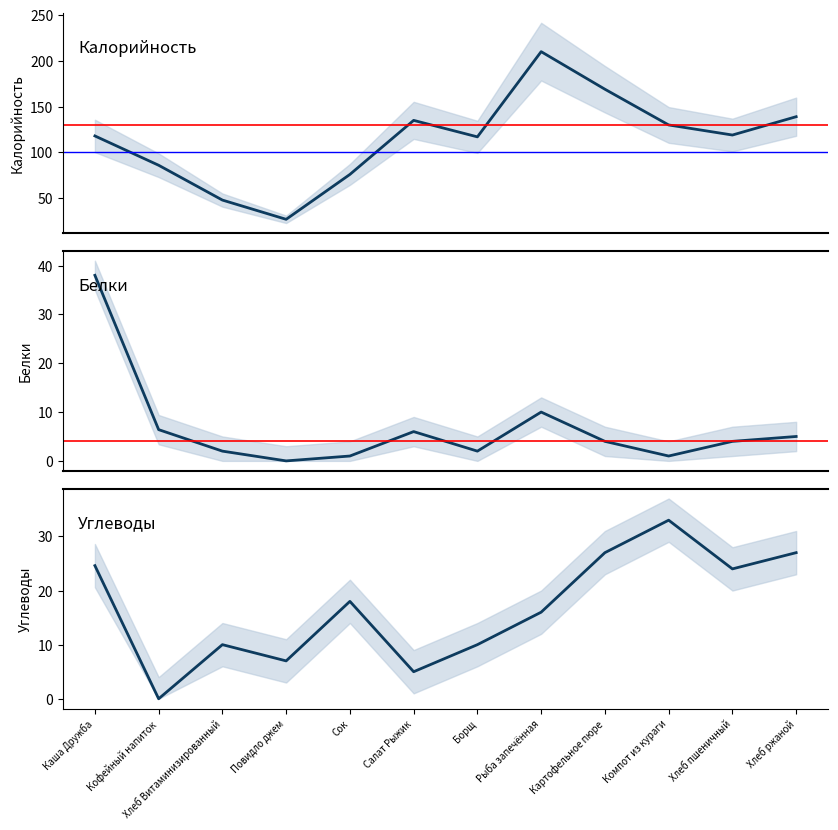

True or false: Белки and Калорийность intersect in this chart.

False